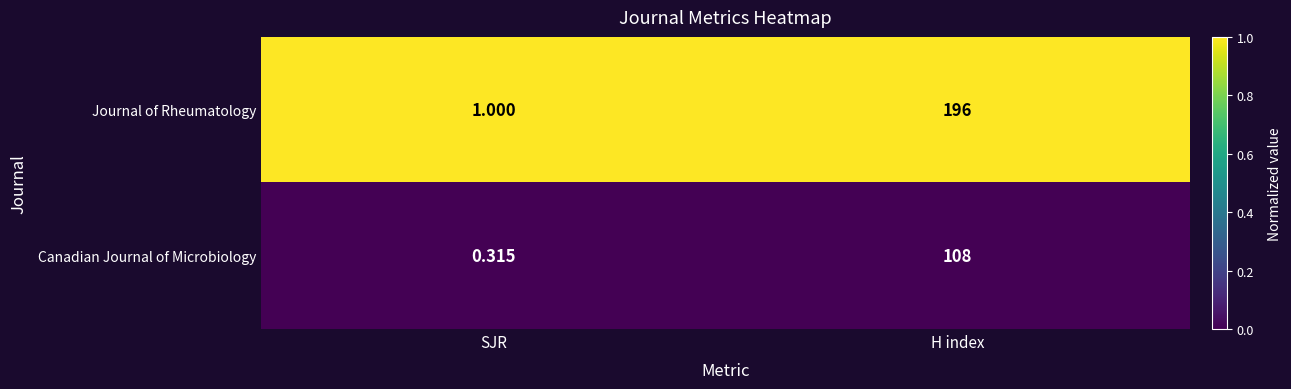

Which series has the largest total across all categories?

Journal of Rheumatology